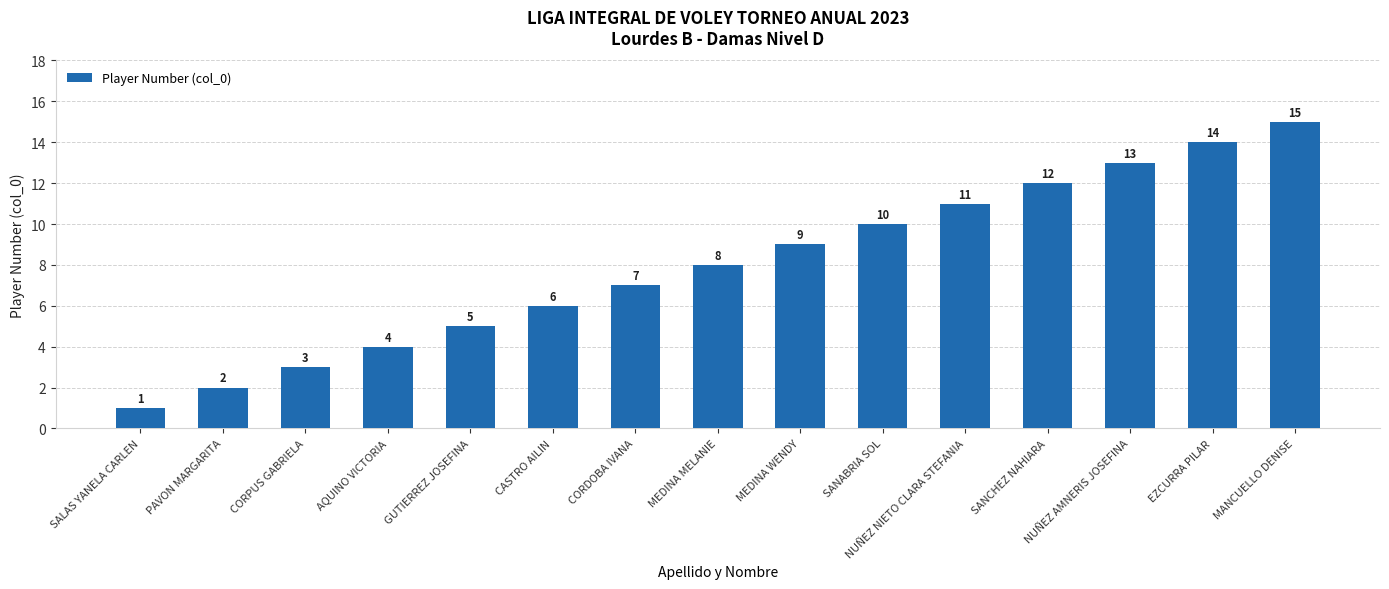

How many categories are shown in the chart?

15